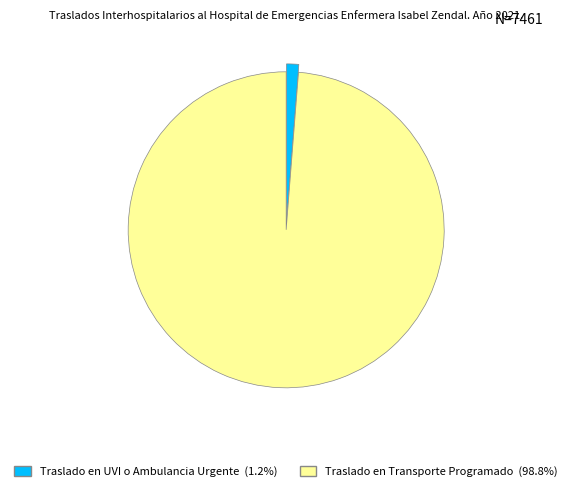

How many slices are in this pie chart?

2